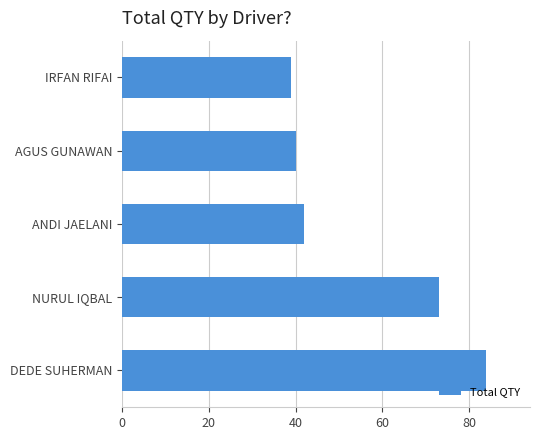

Between ANDI JAELANI and IRFAN RIFAI, which is larger?

ANDI JAELANI